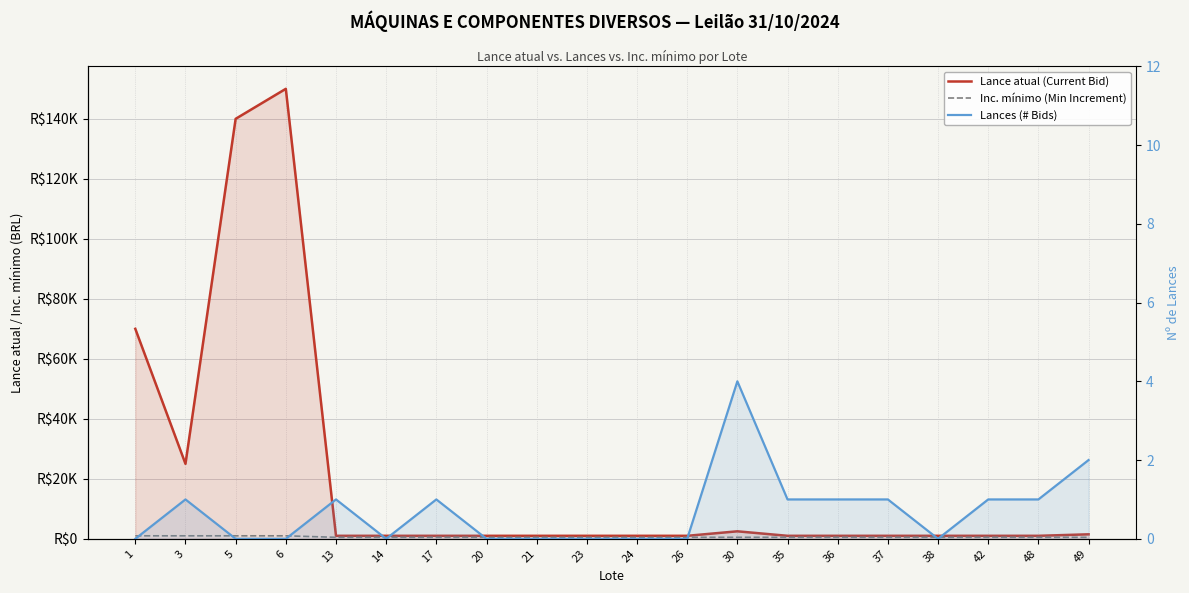

Between 5 and 21, which series saw the biggest shift?

Lance atual (Current Bid)